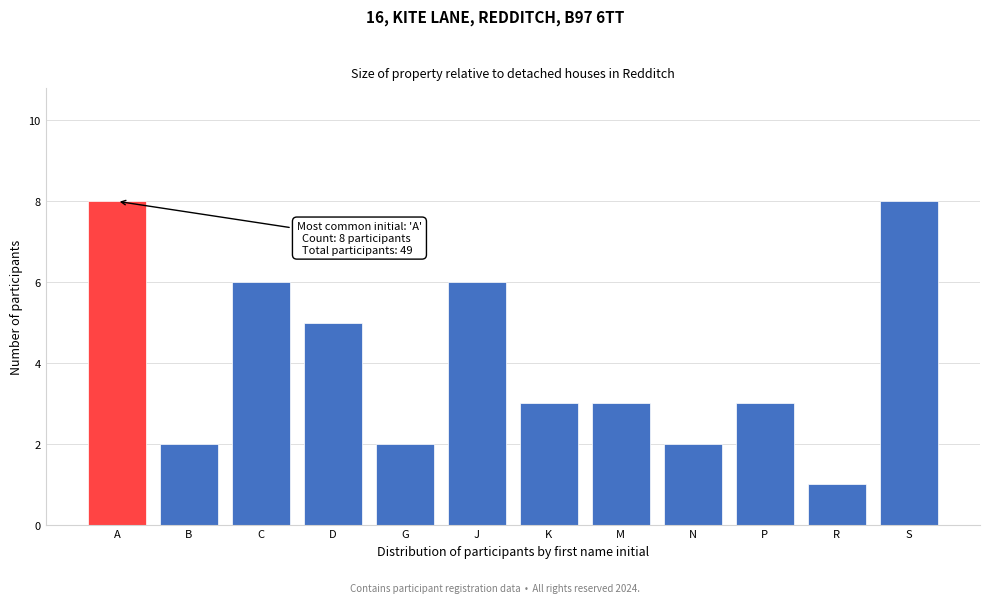

Reading left to right, extract all data points from this chart.

8	2	6	5	2	6	3	3	2	3	1	8